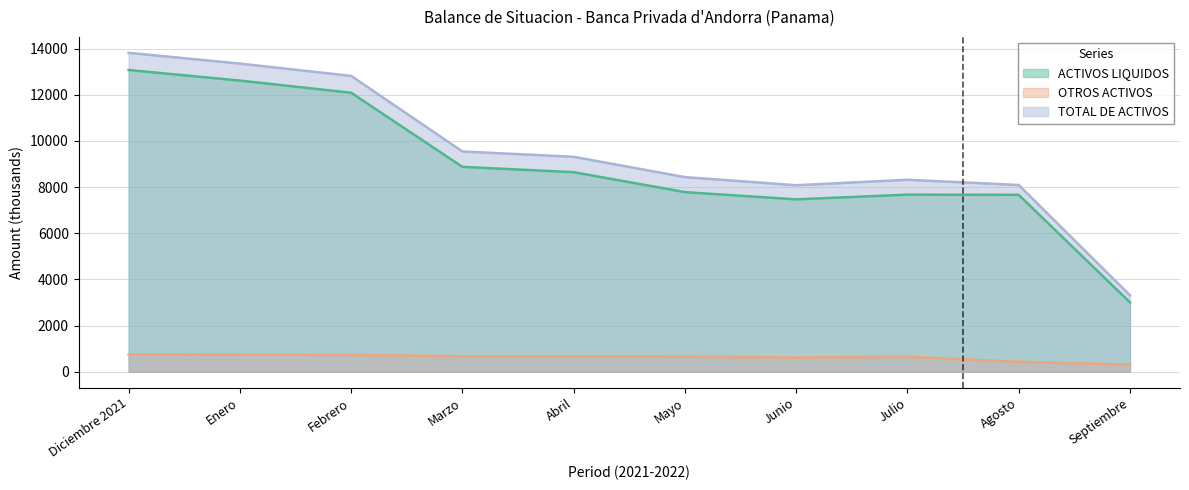

True or false: OTROS ACTIVOS and TOTAL DE ACTIVOS cross at least once.

False